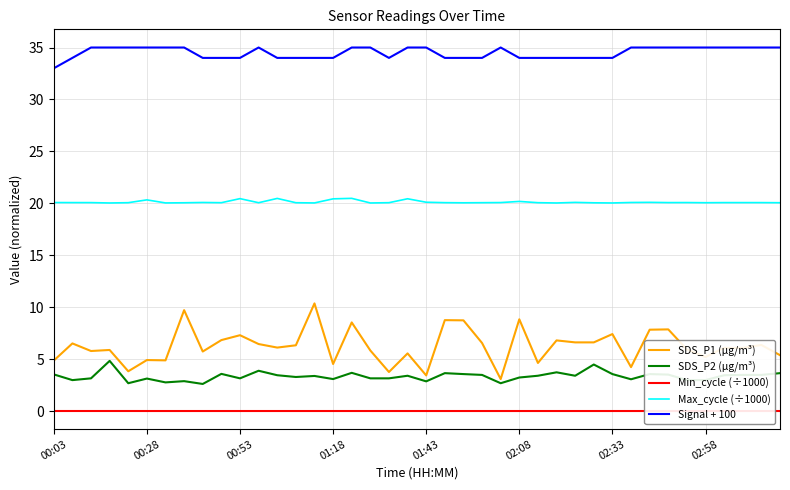

Reading left to right, extract all data points from this chart.

SDS_P1 (µg/m³): 4.9	6.5	5.8	5.9	3.9	4.9	4.9	9.7	5.8	6.8	7.3	6.5	6.1	6.3	10.4	4.5	8.6	5.8	3.8	5.6	3.5	8.8	8.8	6.6	3.1	8.8	4.7	6.8	6.6	6.6	7.4	4.2	7.8	7.9	6.0	5.2	6.1	6.1	6.4	5.4
SDS_P2 (µg/m³): 3.5	3.0	3.2	4.8	2.7	3.1	2.8	2.9	2.6	3.6	3.2	3.9	3.5	3.3	3.4	3.1	3.7	3.2	3.2	3.4	2.9	3.7	3.6	3.5	2.7	3.2	3.4	3.8	3.4	4.5	3.6	3.1	3.6	3.5	3.0	3.0	3.5	3.5	3.5	3.7
Min_cycle (÷1000): 0.0	0.0	0.0	0.0	0.0	0.0	0.0	0.0	0.0	0.0	0.0	0.0	0.0	0.0	0.0	0.0	0.0	0.0	0.0	0.0	0.0	0.0	0.0	0.0	0.0	0.0	0.0	0.0	0.0	0.0	0.0	0.0	0.0	0.0	0.0	0.0	0.0	0.0	0.0	0.0
Max_cycle (÷1000): 20.1	20.1	20.1	20.0	20.1	20.3	20.0	20.1	20.1	20.1	20.5	20.1	20.5	20.1	20.0	20.4	20.5	20.0	20.1	20.4	20.1	20.1	20.1	20.1	20.1	20.2	20.1	20.0	20.1	20.1	20.0	20.1	20.1	20.1	20.1	20.1	20.1	20.1	20.1	20.1
Signal + 100: 33.0	34.0	35.0	35.0	35.0	35.0	35.0	35.0	34.0	34.0	34.0	35.0	34.0	34.0	34.0	34.0	35.0	35.0	34.0	35.0	35.0	34.0	34.0	34.0	35.0	34.0	34.0	34.0	34.0	34.0	34.0	35.0	35.0	35.0	35.0	35.0	35.0	35.0	35.0	35.0